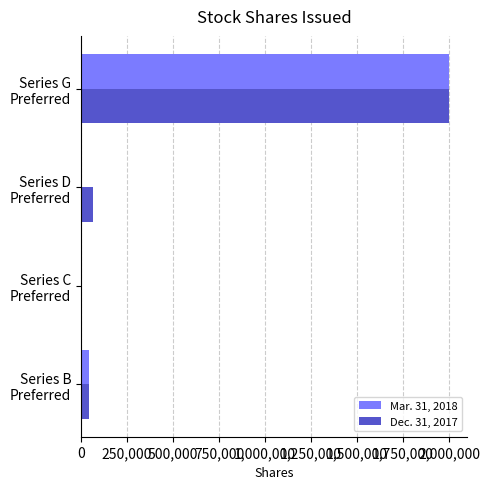

What is the maximum value shown in the chart?

2000000